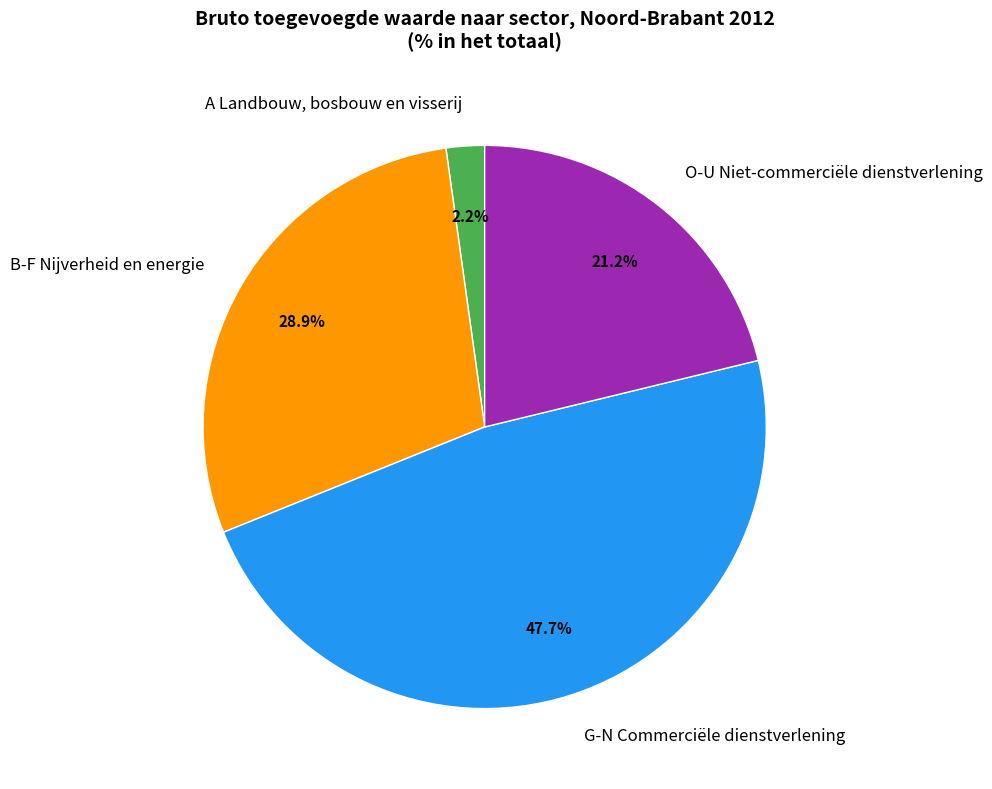

Is A Landbouw, bosbouw en visserij the majority of the pie?

No